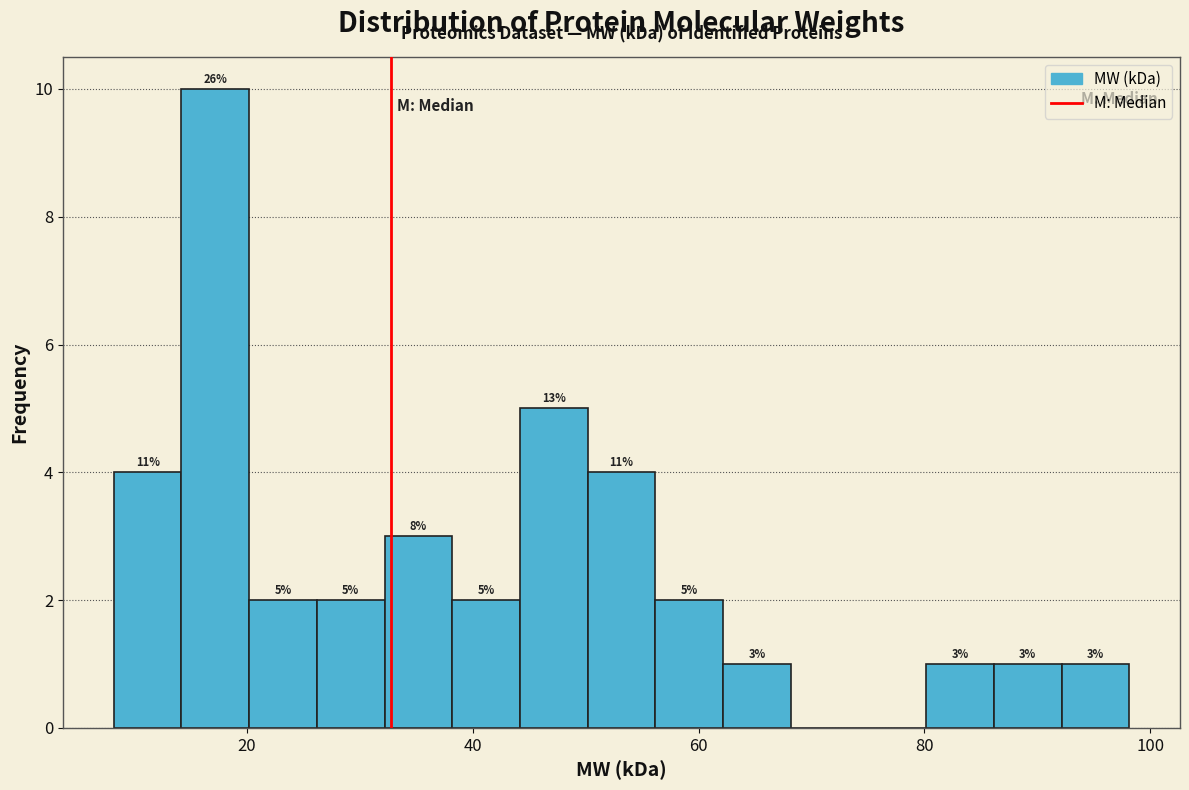

Read against the x-axis, roughly where is the centre of the tallest bar?

18